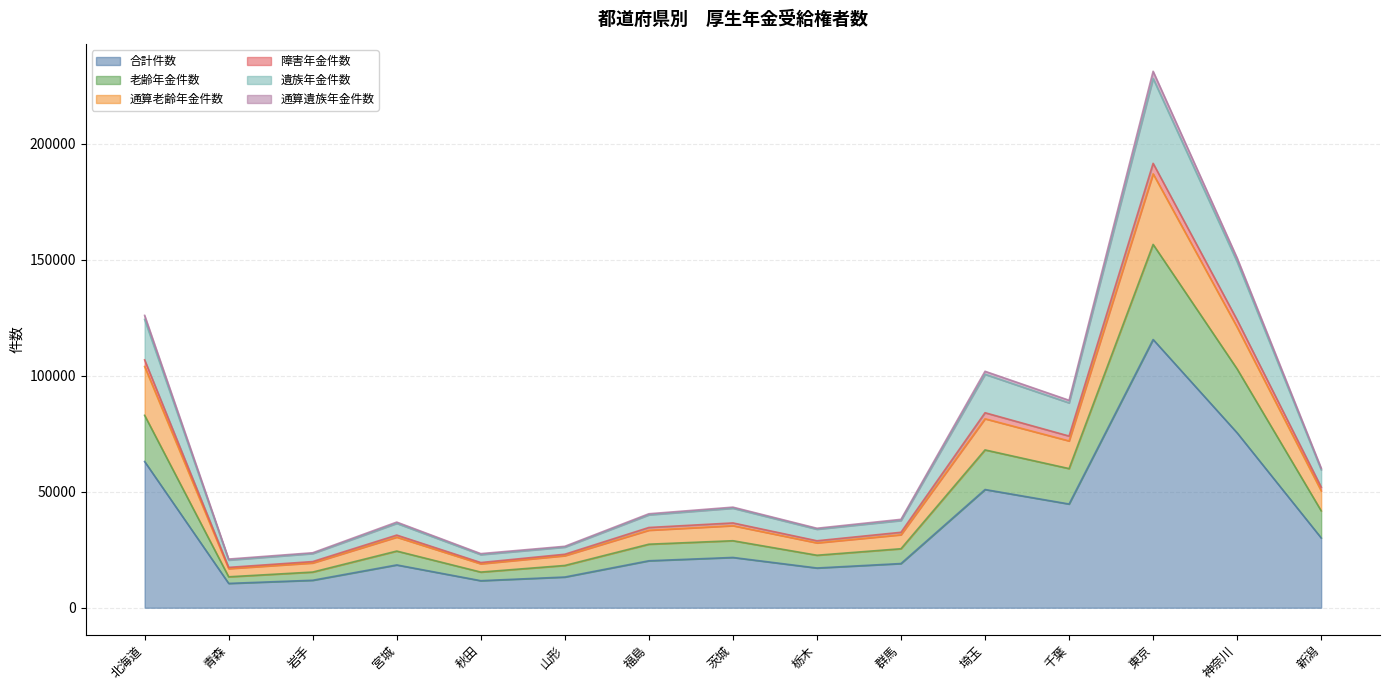

Which category has the highest value in the 合計件数 series?

東京